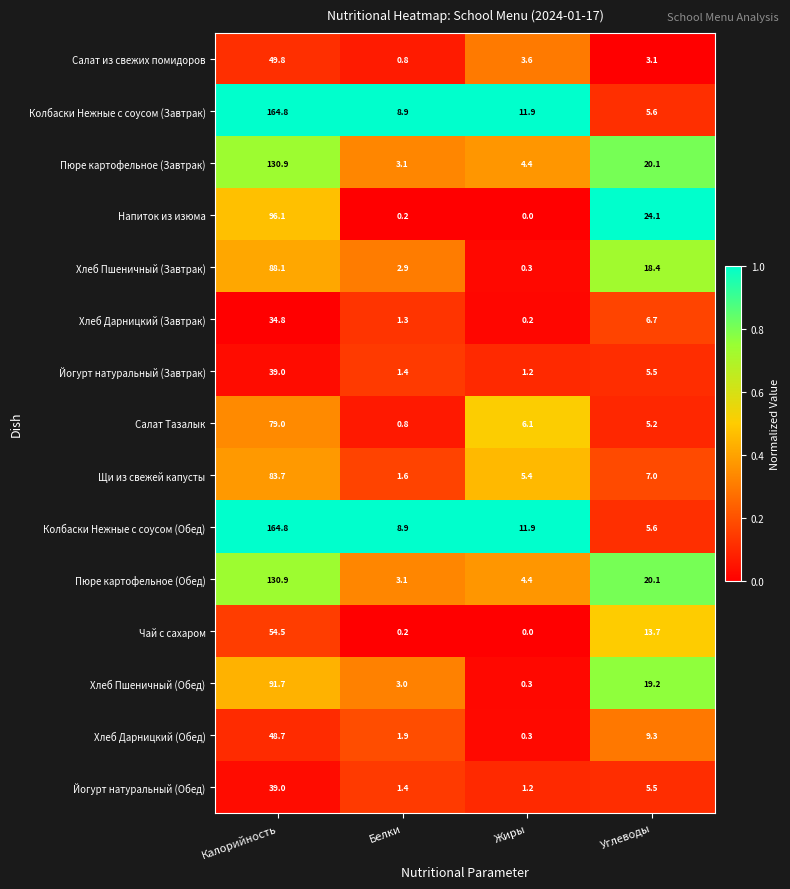

Which series changed the most between Белки and Углеводы?

Напиток из изюма